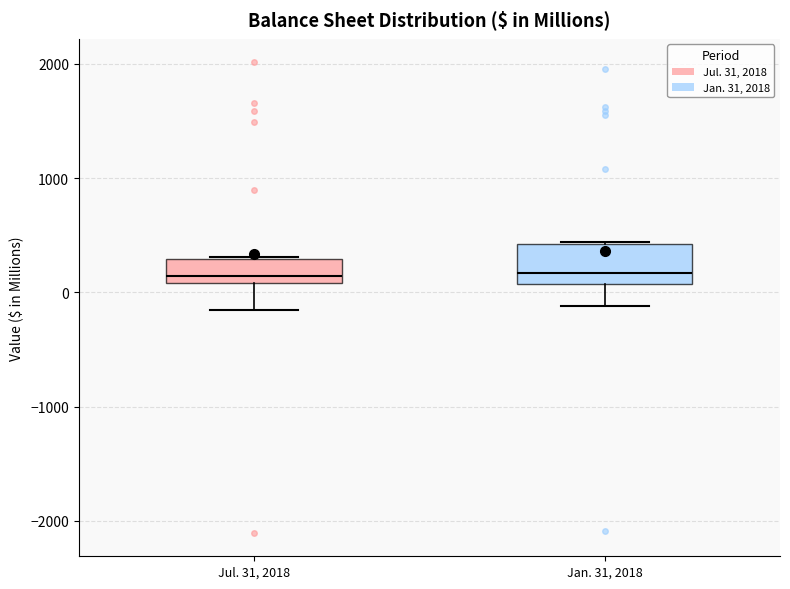

Where is the lower edge of the box for Jul. 31, 2018 on the y-axis? The values are not printed on the chart, so give them approximately, as read against the axis.

100